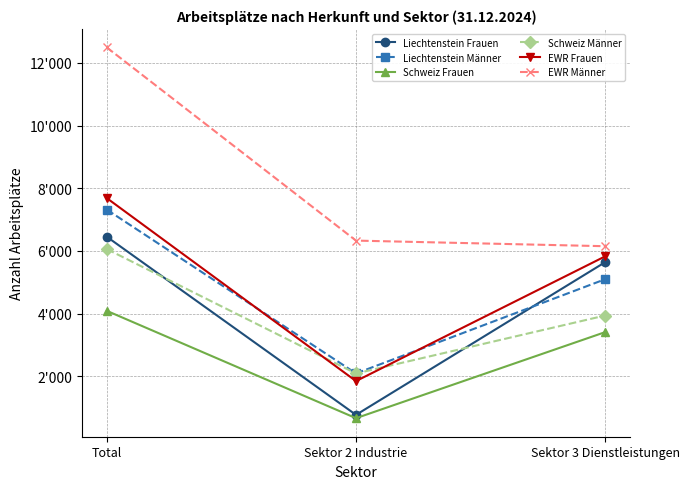

What is the sum of the EWR Männer values at Total and Sektor 3 Dienstleistungen?

18643